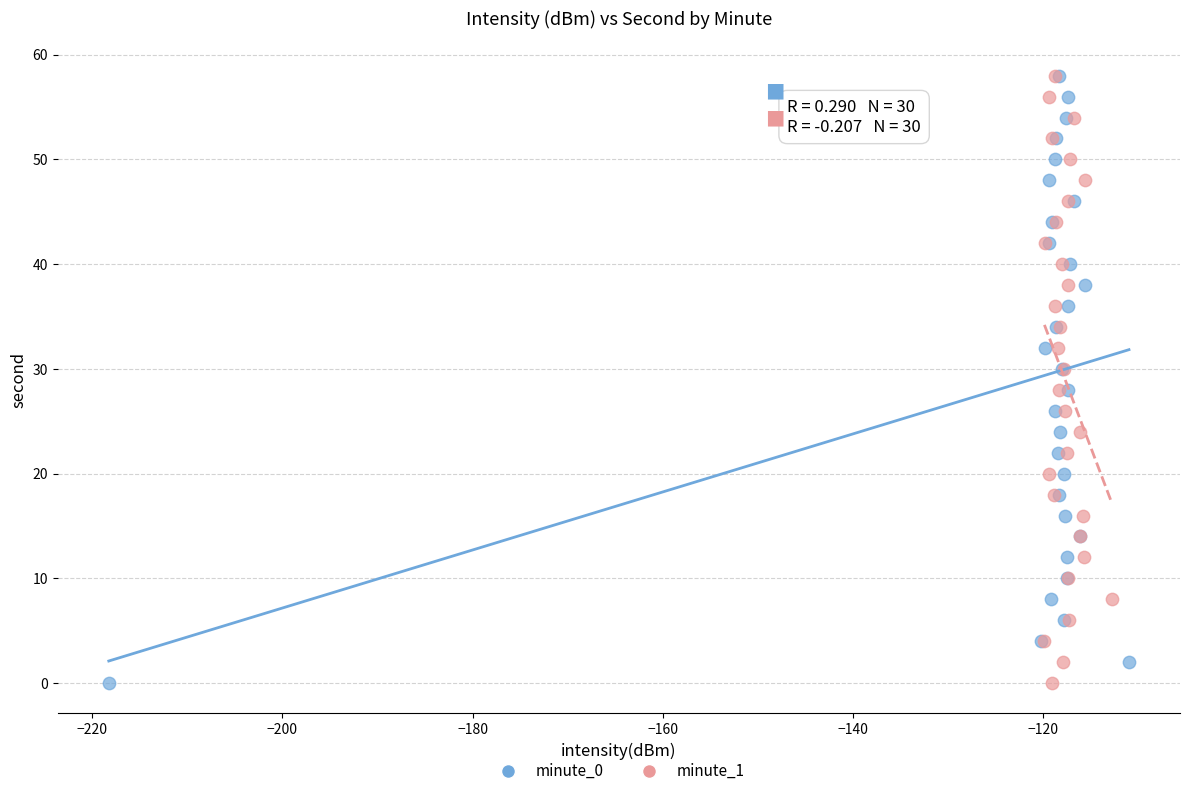

What are all the series names shown in the legend?

minute_0, minute_1